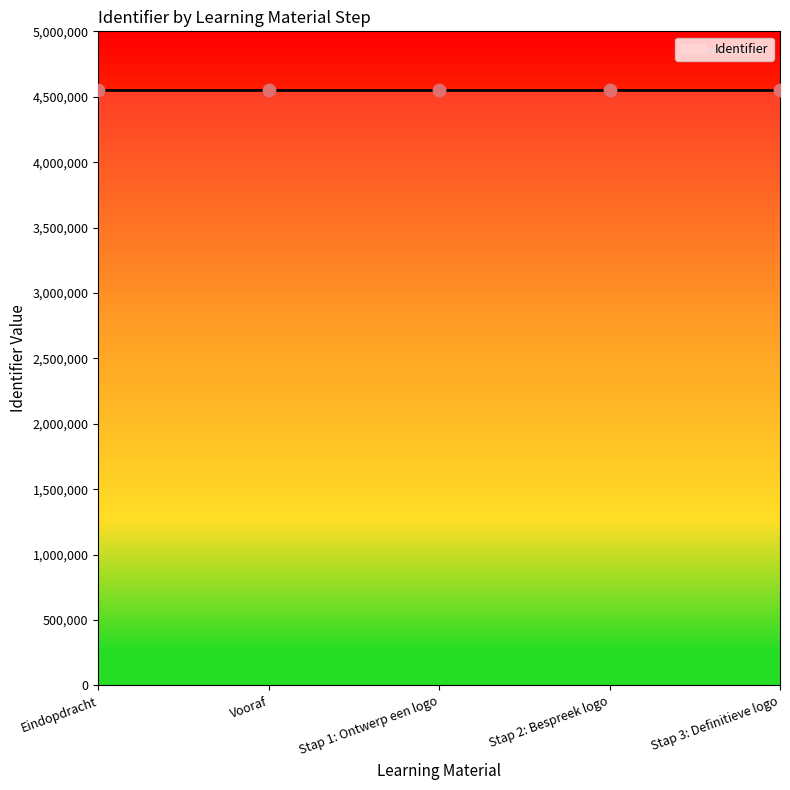

What is the ratio of the value at Stap 3: Definitieve logo to the value at Eindopdracht?

1.0